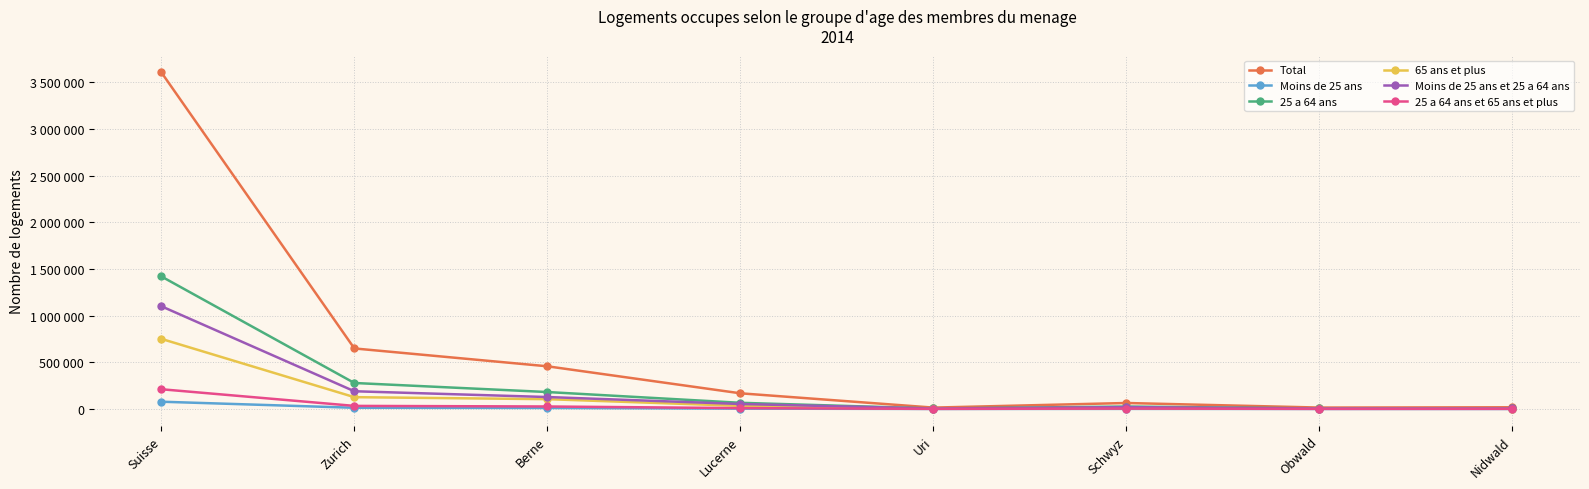

Between Schwyz and Nidwald, which is larger?

Schwyz